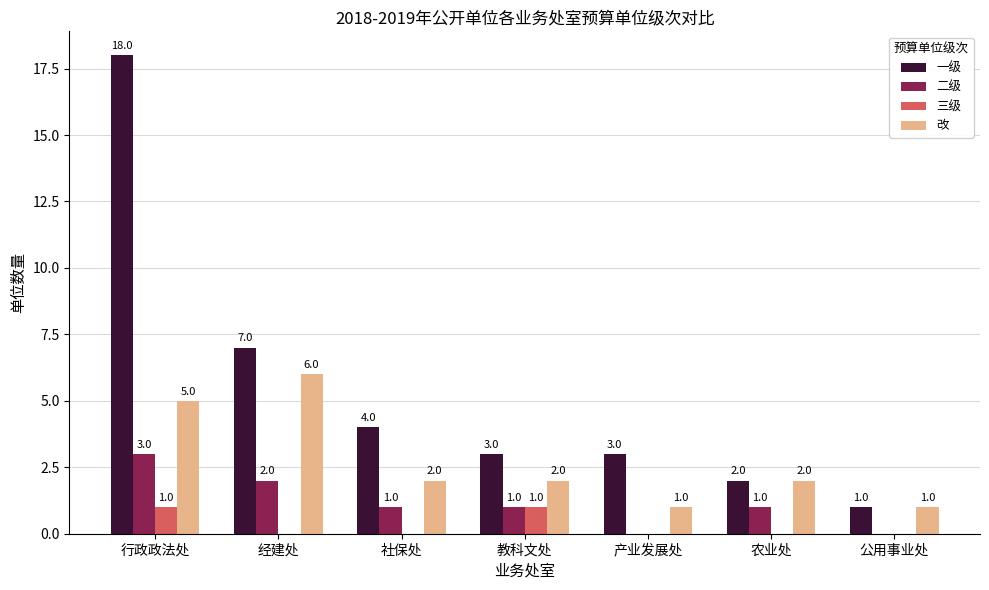

Reading left to right, what are all the values shown in this chart?

一级: 行政政法处=18	经建处=7	社保处=4	教科文处=3	产业发展处=3	农业处=2	公用事业处=1
二级: 行政政法处=3	经建处=2	社保处=1	教科文处=1	产业发展处=0	农业处=1	公用事业处=0
三级: 行政政法处=1	经建处=0	社保处=0	教科文处=1	产业发展处=0	农业处=0	公用事业处=0
改: 行政政法处=5	经建处=6	社保处=2	教科文处=2	产业发展处=1	农业处=2	公用事业处=1